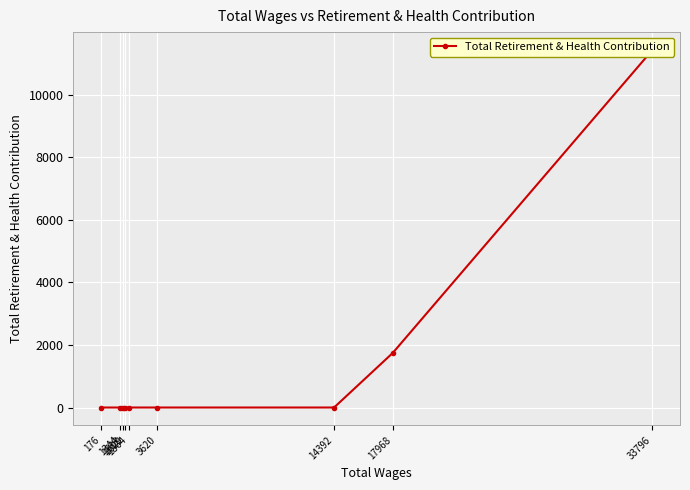

How many values exceed 0?

2